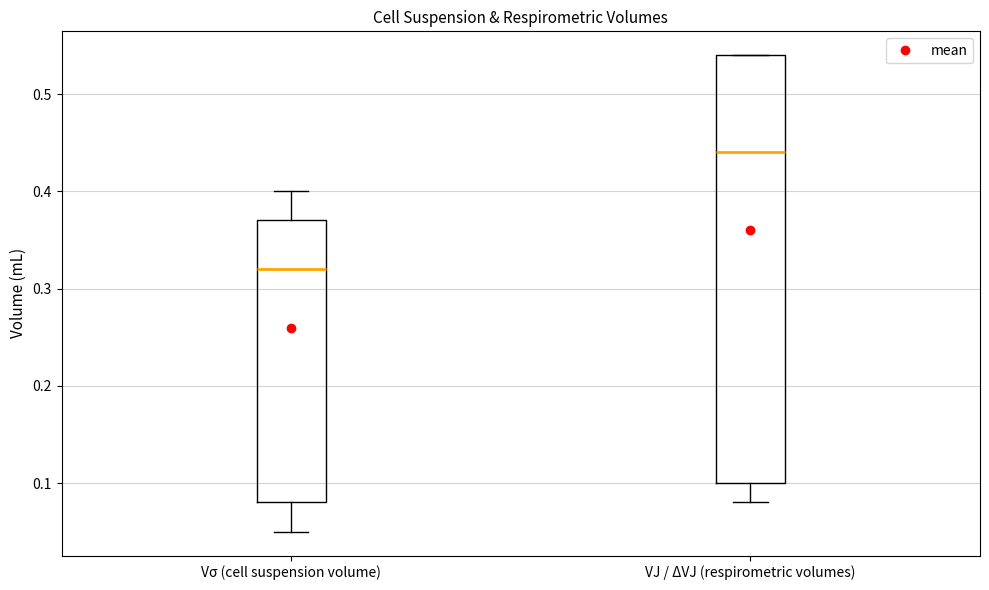

Reading left to right, transcribe this box plot: for each box, give where its median line is, the range the box spans, and where its two whiskers end, as read against the y-axis. The values are not printed on the chart, so give them approximately, as read against the axis.

Vσ (cell suspension volume): median 0.32, box 0.08 to 0.37, whiskers 0.05 to 0.40
VJ / ΔVJ (respirometric volumes): median 0.44, box 0.10 to 0.54, whiskers 0.08 to 0.54